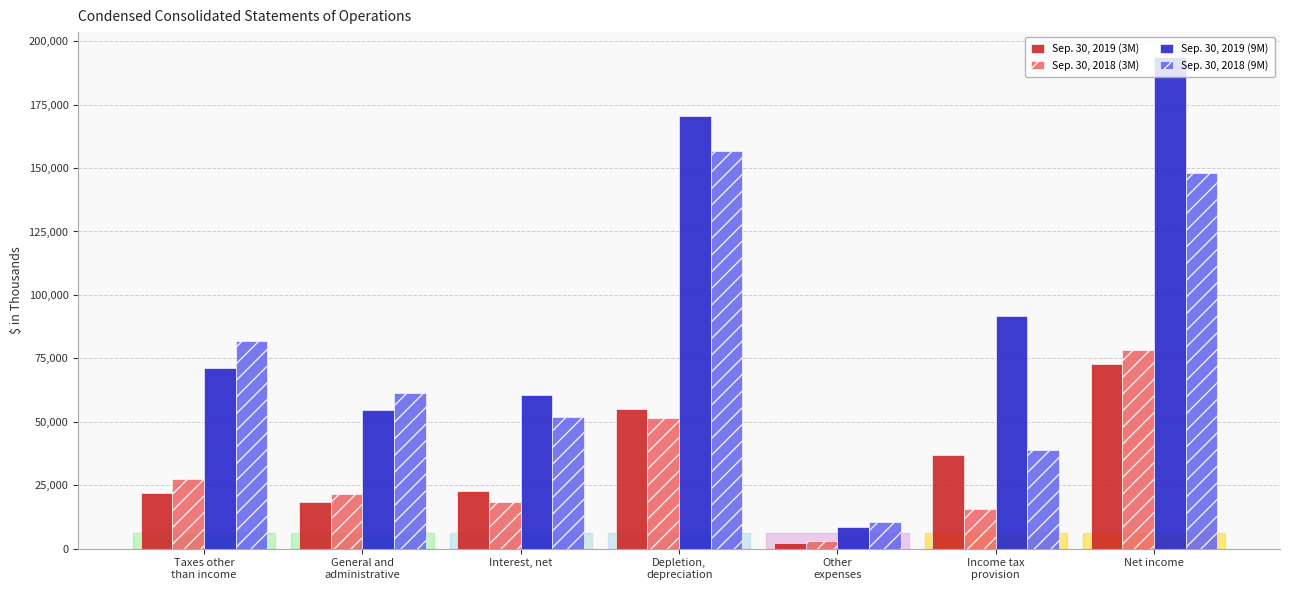

How many categories are shown in the chart?

7